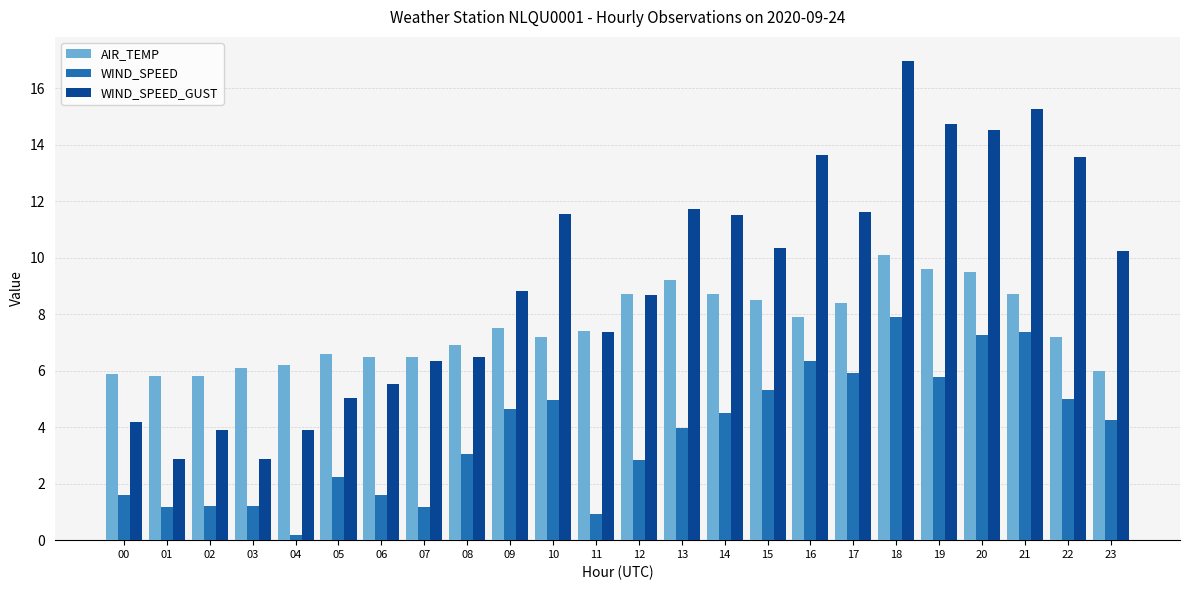

The WIND_SPEED_GUST series shows 4.1 at 10. True or false?

False